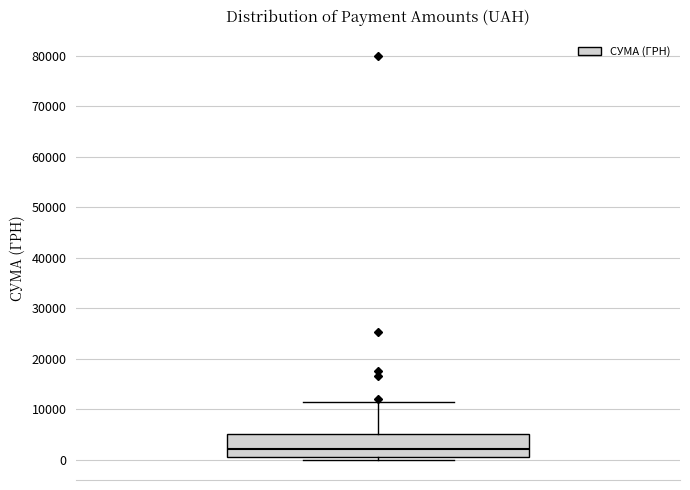

Transcribe this box plot: give where the median line is, the range the box spans, and where the two whiskers end, as read against the y-axis. The values are not printed on the chart, so give them approximately, as read against the axis.

median 2000, box 1000 to 5000, whiskers 0 to 12000